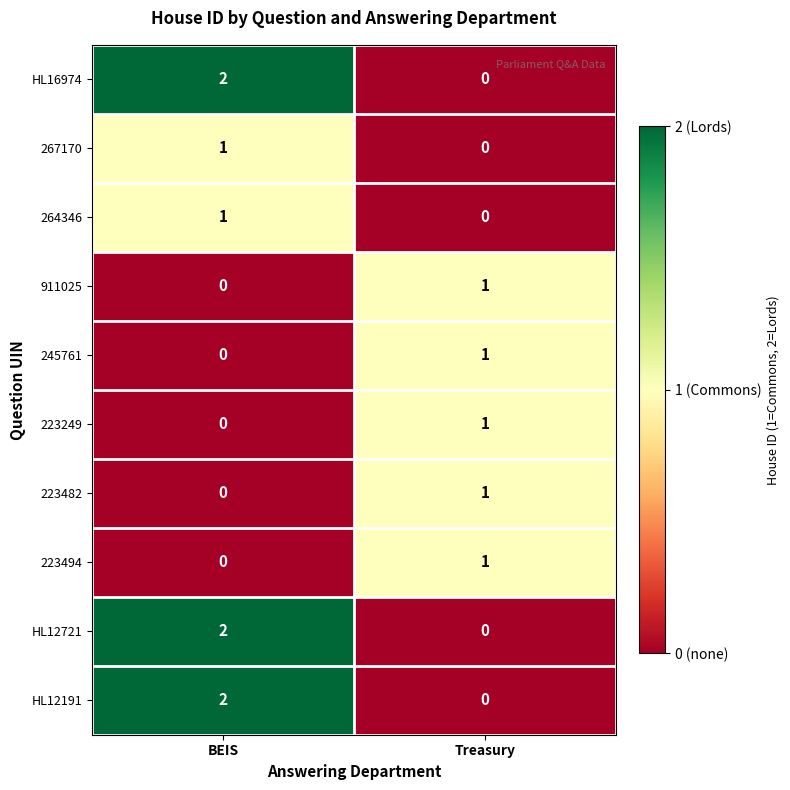

At which category is the sum across all series the highest?

BEIS